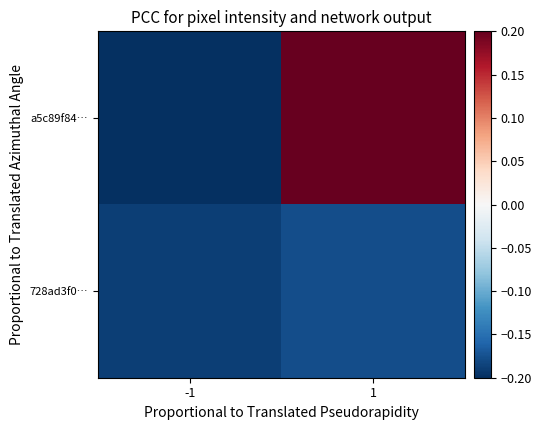

Reading right to left, transcribe all the data shown in this chart.

a5c89f84…: 1=0.2	-1=-0.2
728ad3f0…: 1=-0.2	-1=-0.2